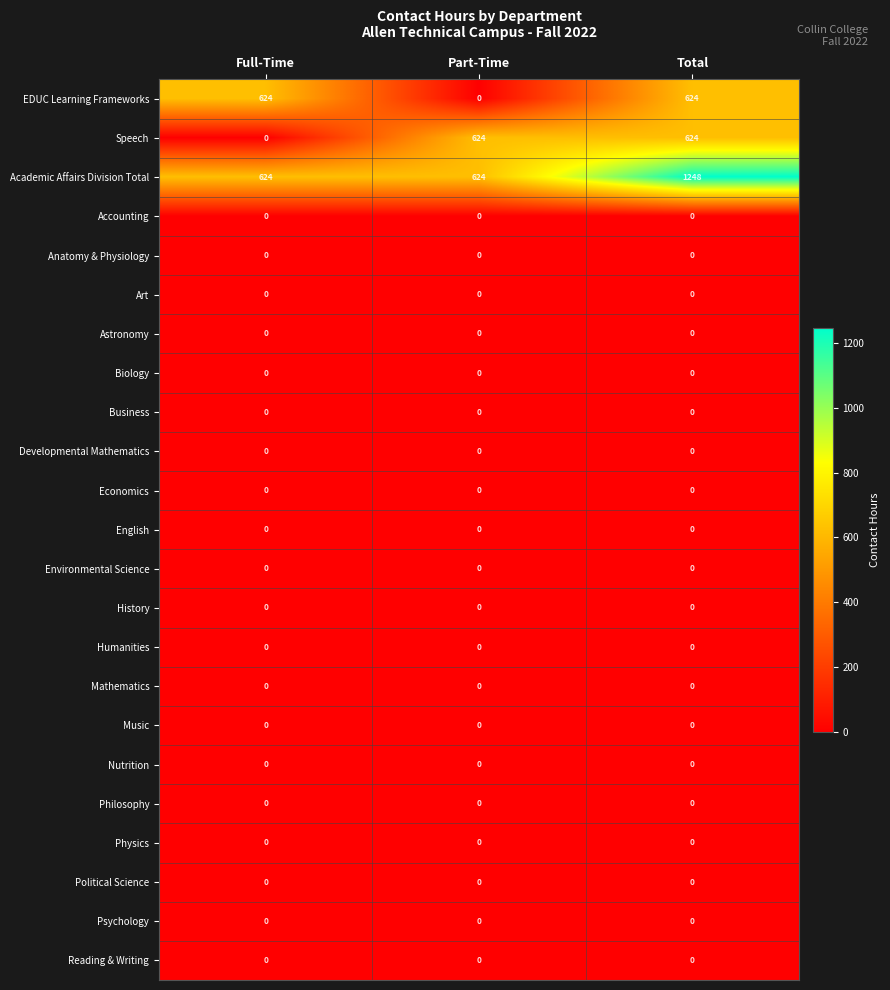

At how many categories does at least one series exceed 374?

3